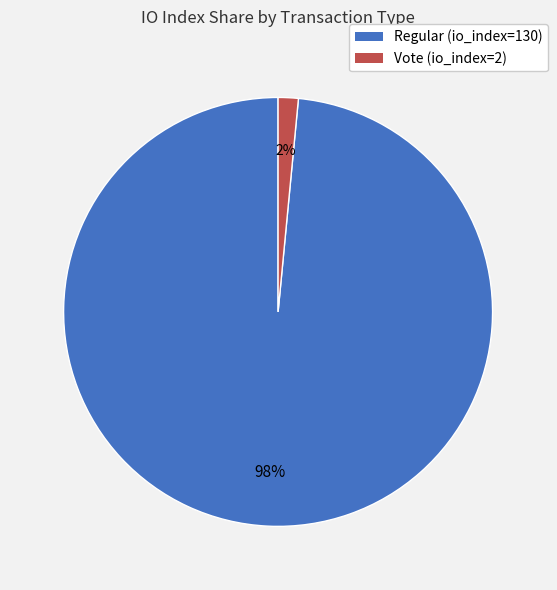

To the nearest percent, what is the average slice percentage?

50%